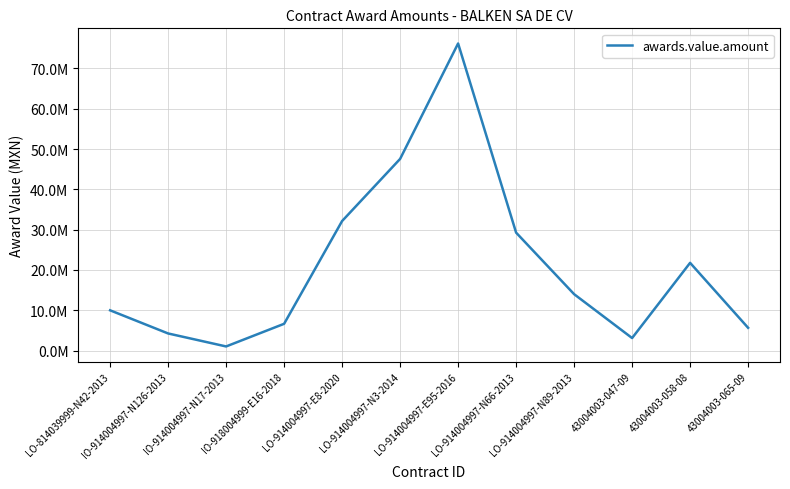

Rank the categories by value from highest to lowest.

LO-914004997-E95-2016, LO-914004997-N3-2014, LO-914004997-E8-2020, LO-914004997-N66-2013, 43004003-058-08, LO-914004997-N89-2013, LO-814039999-N42-2013, IO-918004999-E16-2018, 43004003-065-09, IO-914004997-N126-2013, 43004003-047-09, IO-914004997-N17-2013